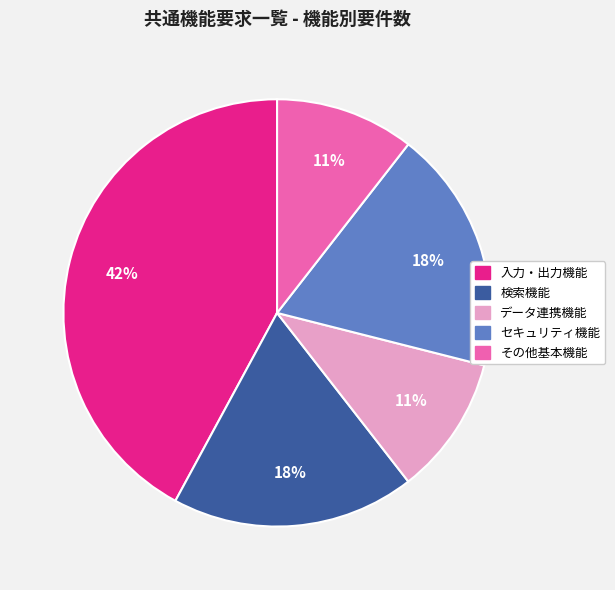

How many segments does this pie chart have?

5